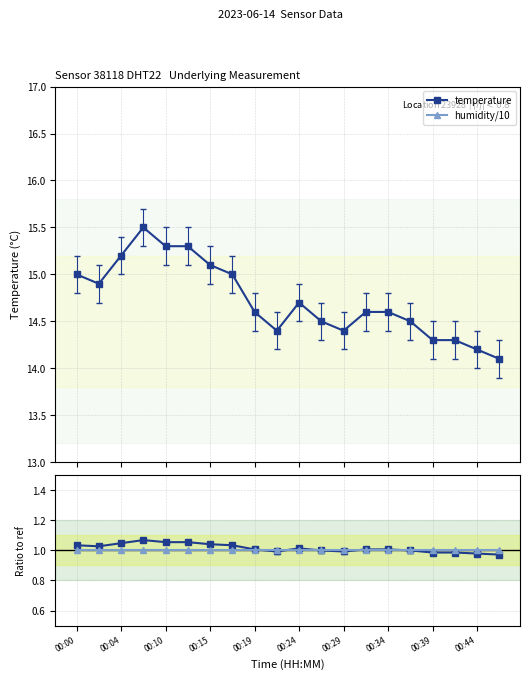

What is the maximum value for temperature?

15.5